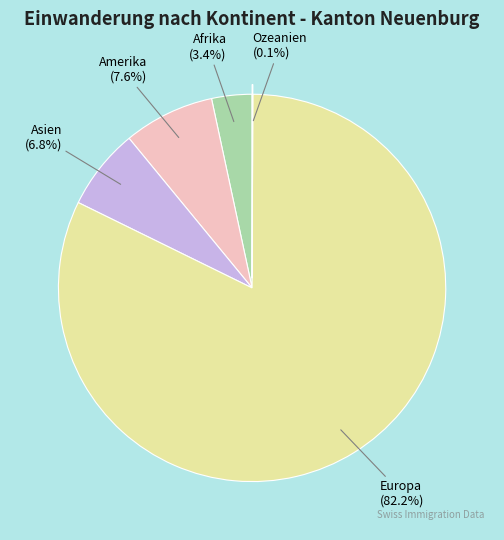

The Asien slice represents 7% of the pie. True or false?

True